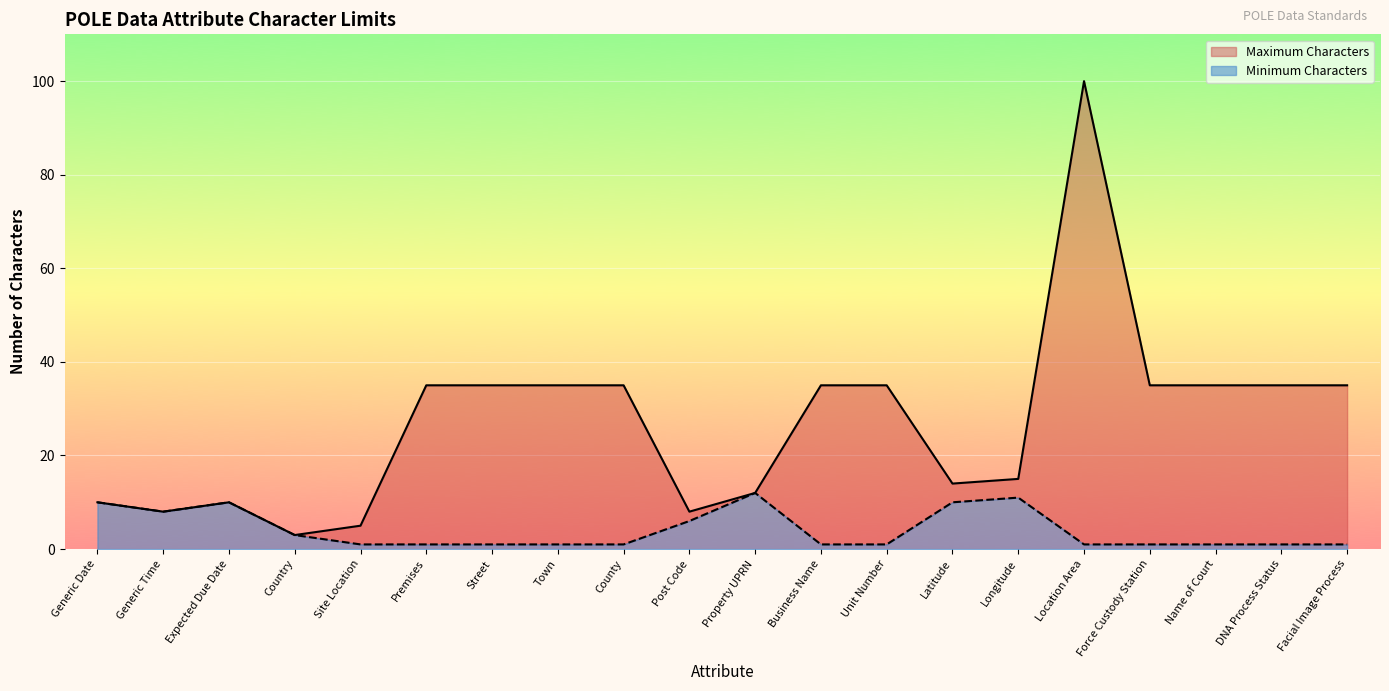

How many values in the Minimum Characters series exceed 1?

8